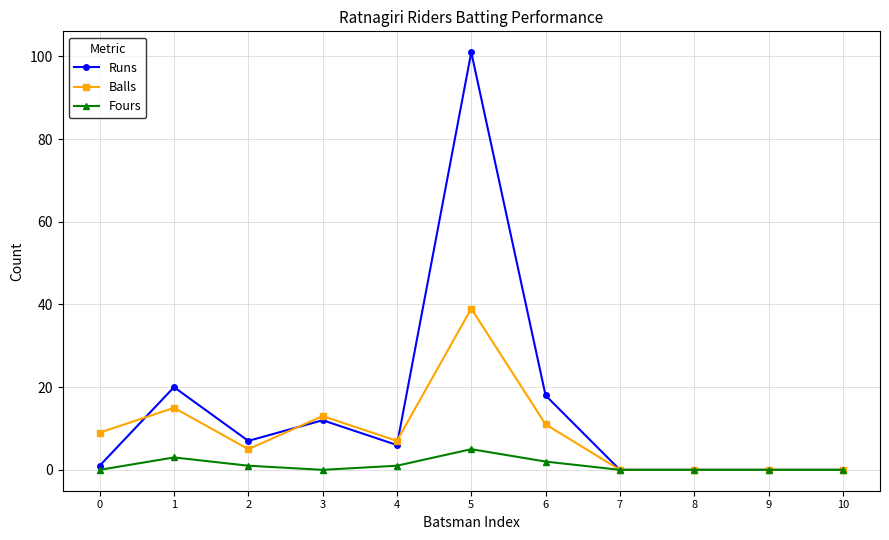

How many lines are shown in the chart?

3